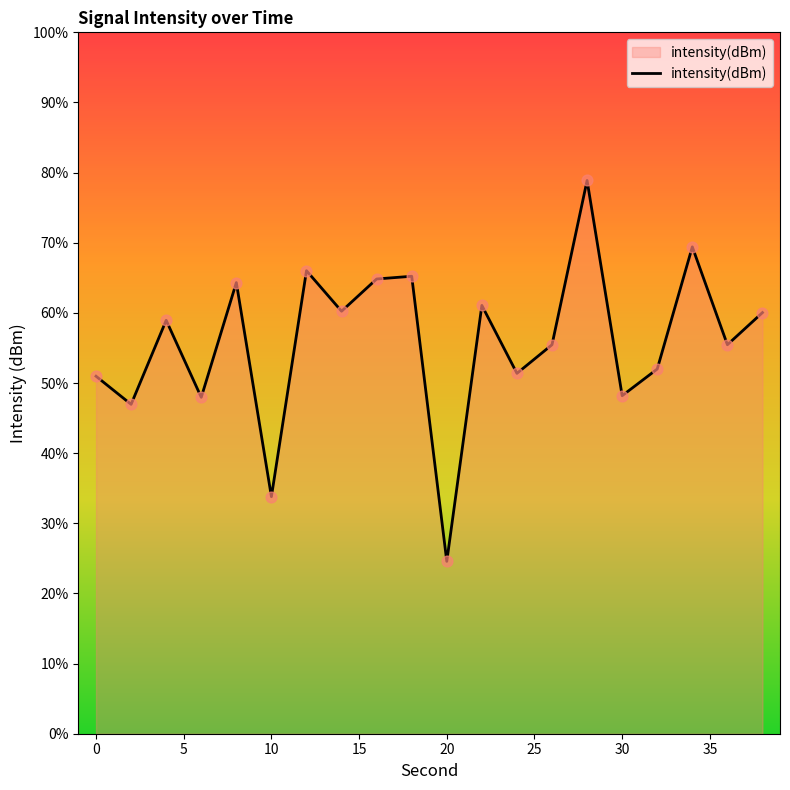

Which has a higher value, 16 or 22?

16